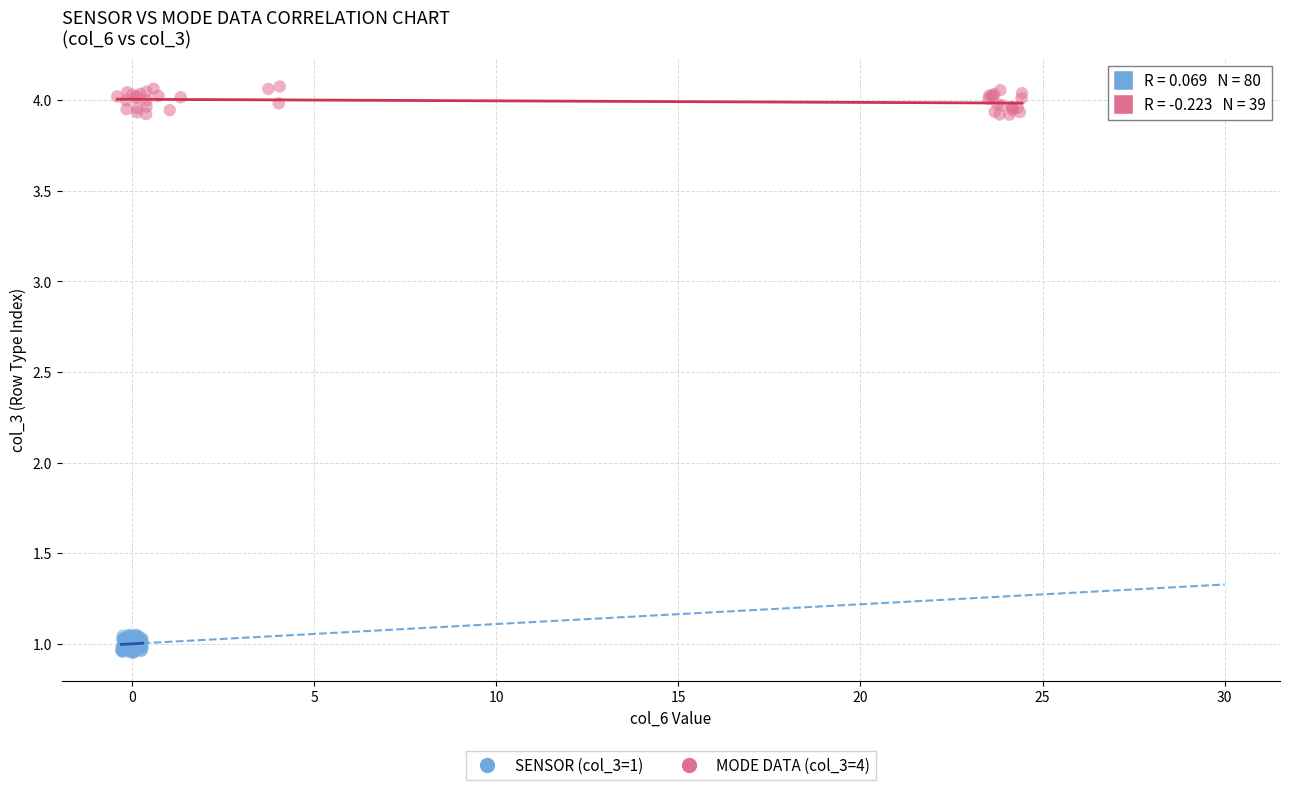

Which series reaches the minimum Y coordinate?

SENSOR (col_3=1)